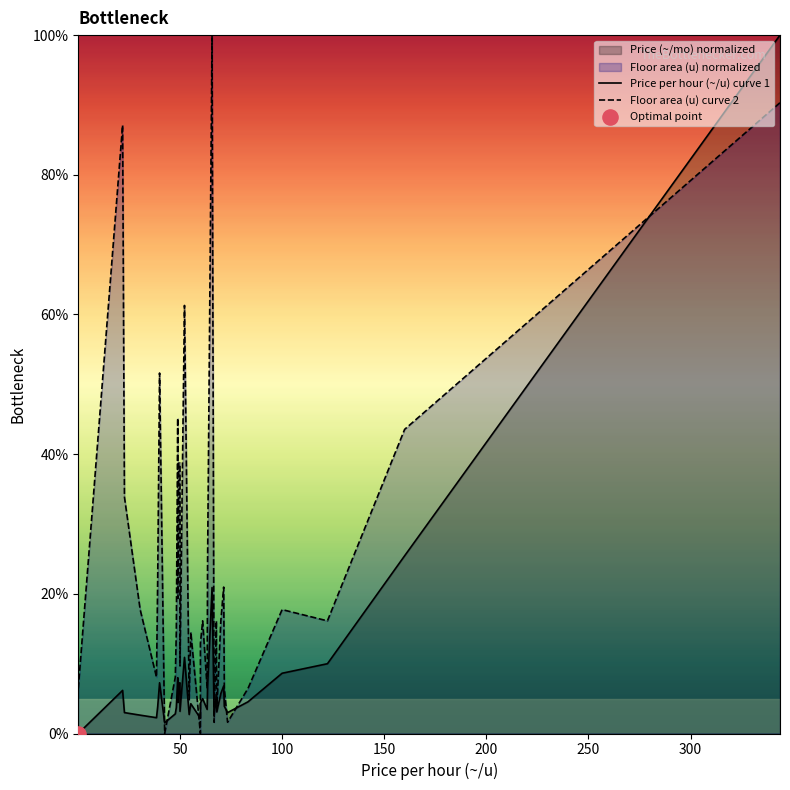

Which series has the widest spread of Y values?

Price per hour (~/u) curve 1